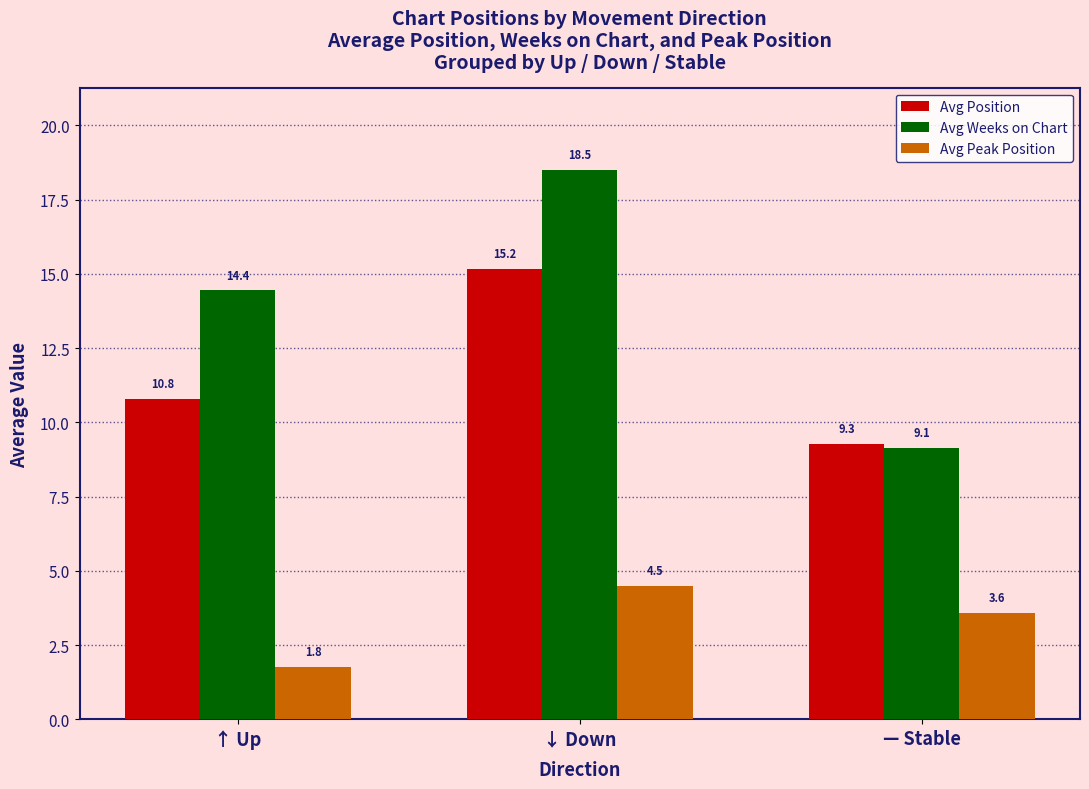

How many data points in Avg Position are above 10?

2